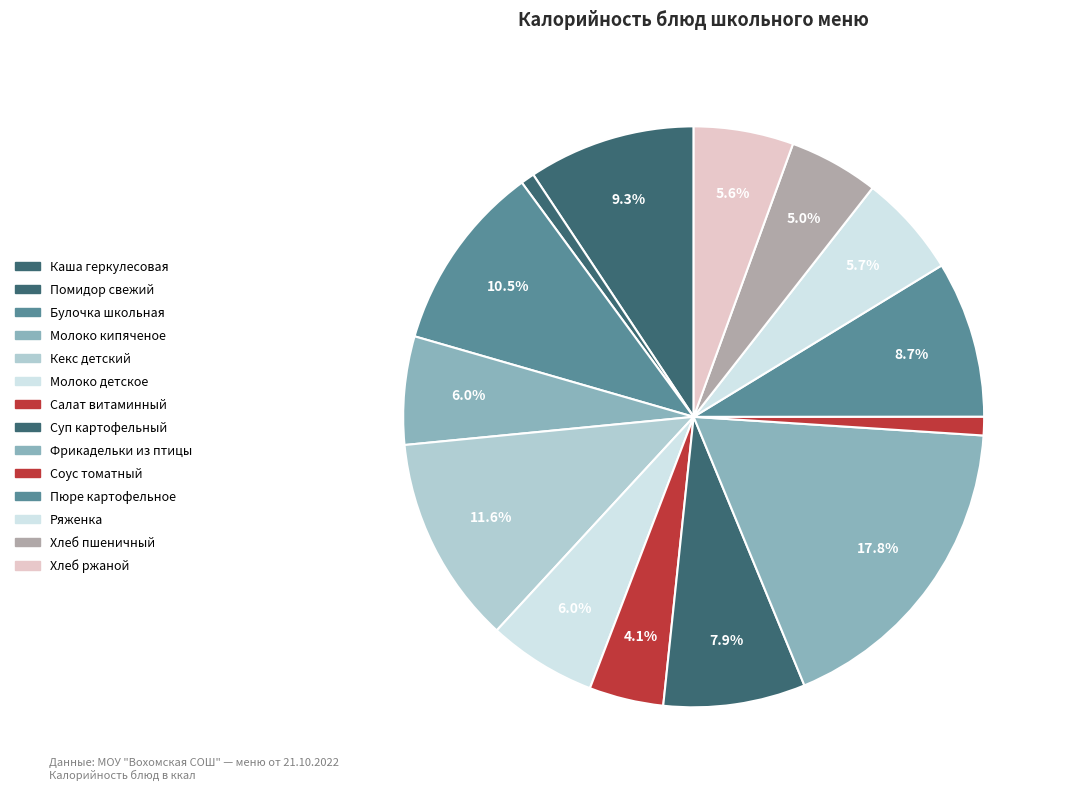

How many segments does this pie chart have?

14